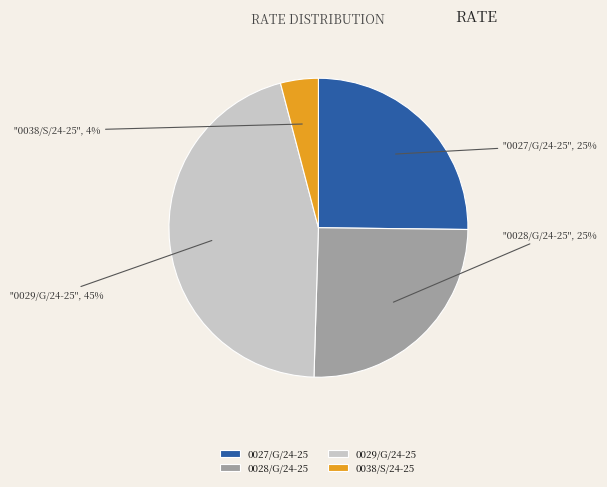

To the nearest percent, what is the average slice percentage?

25%